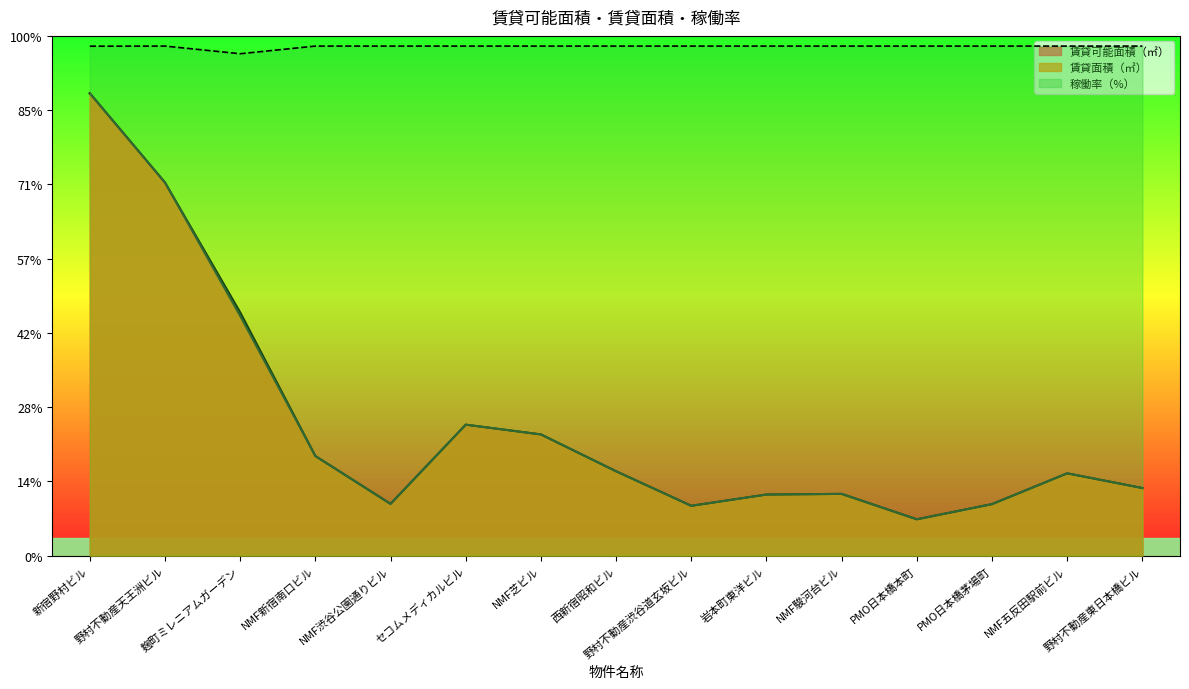

Between NMF新宿南口ビル and 西新宿昭和ビル, which series saw the biggest shift?

賃貸可能面積（㎡）